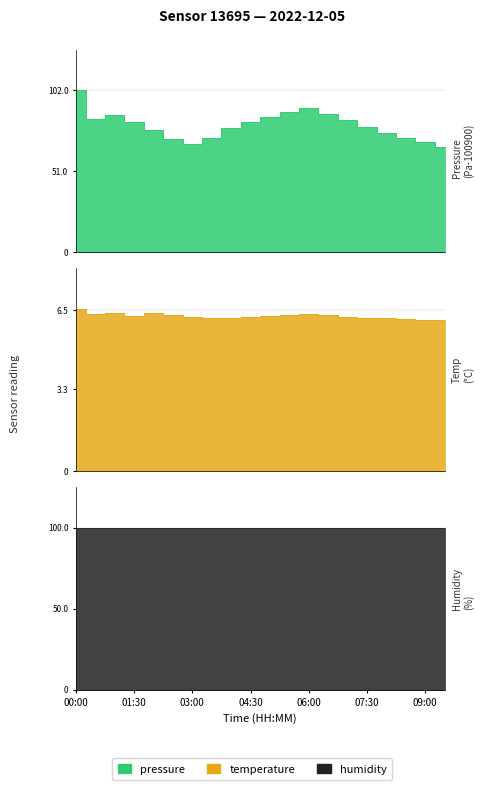

What is the difference between the temperature values at 05:30 and 07:30?

0.1